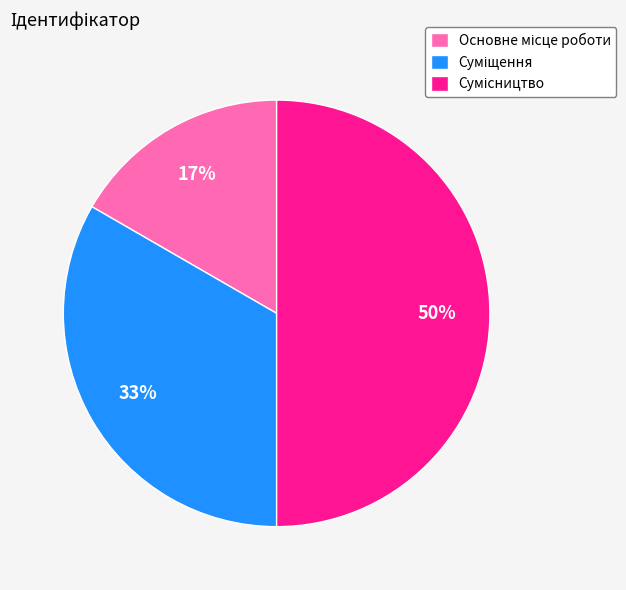

To the nearest percent, what is the average slice percentage?

33%